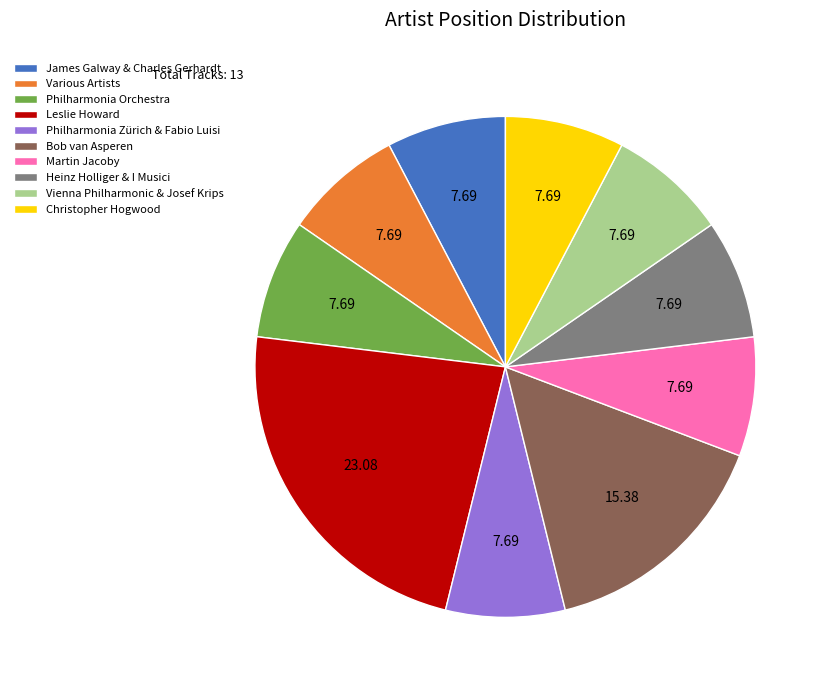

Is there a majority slice in this chart?

No